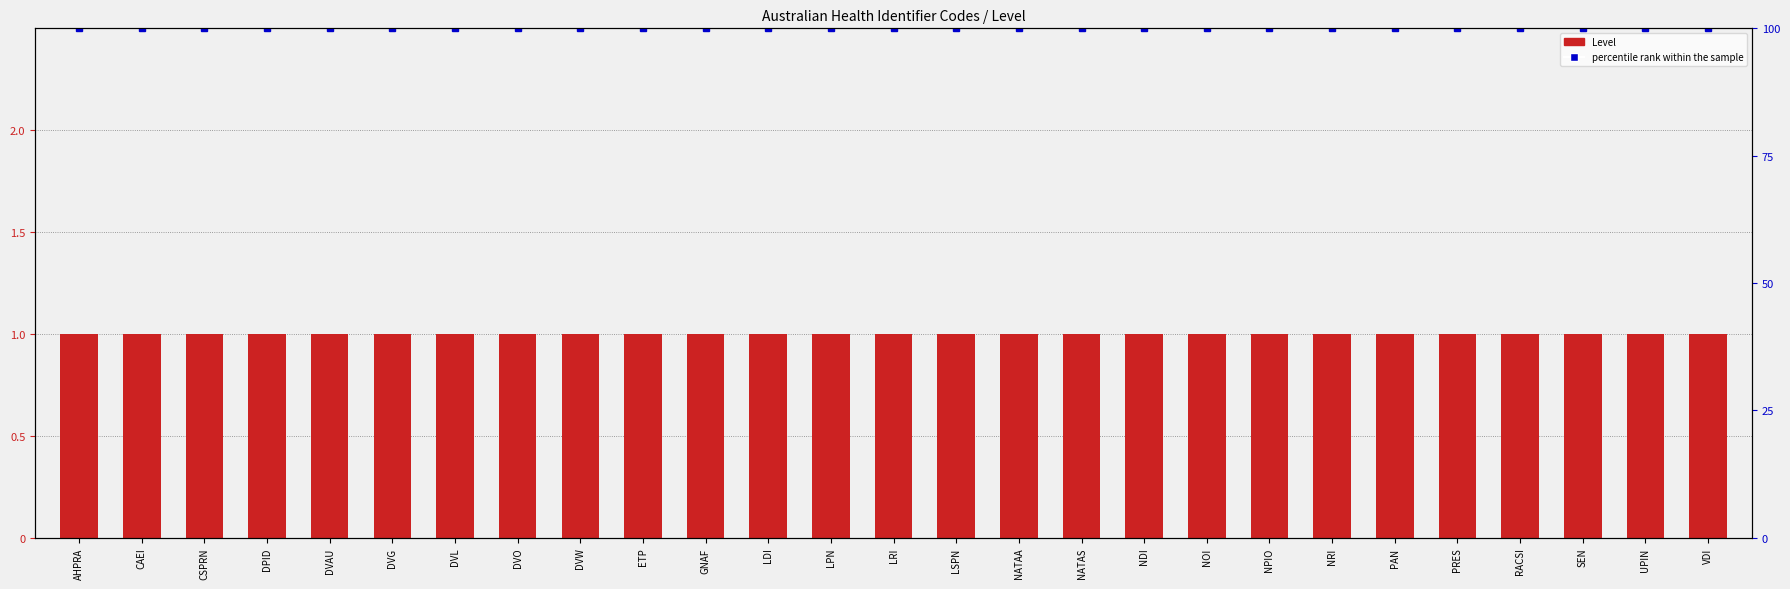

What is the label of the 23rd bar from the left?

PRES